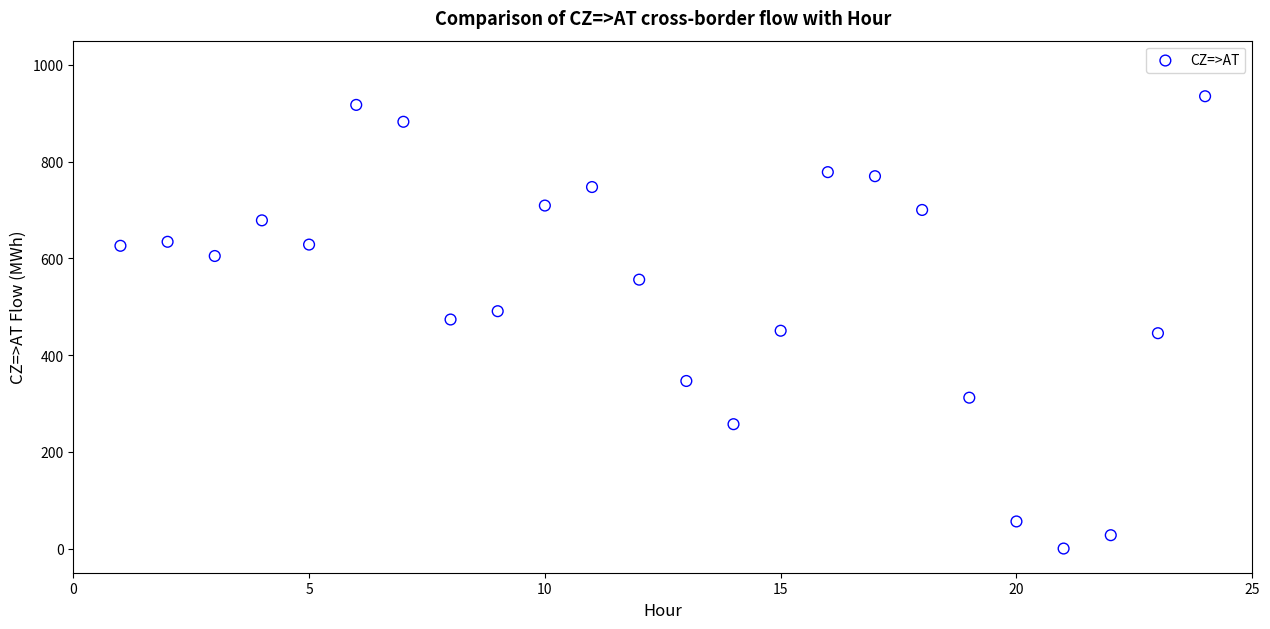

What is the range of X values (max minus min)?

23.0